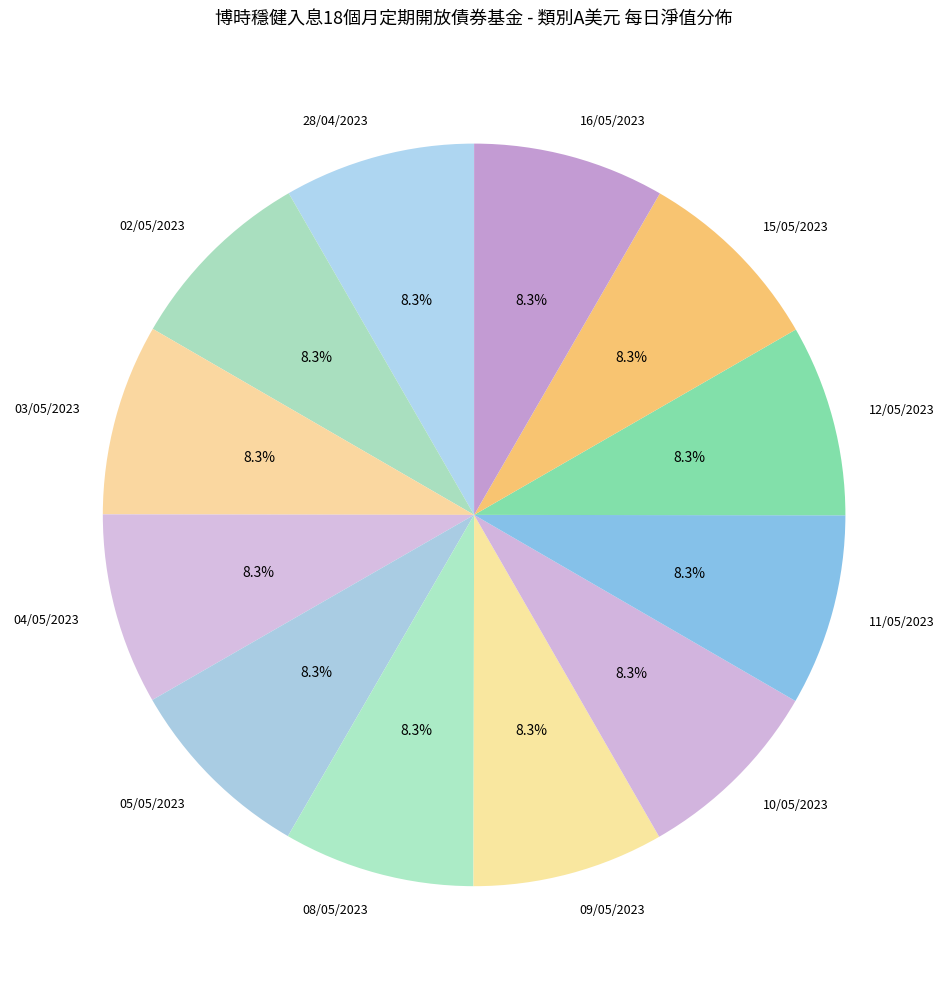

Is it true that 09/05/2023 is 8% of the pie?

True